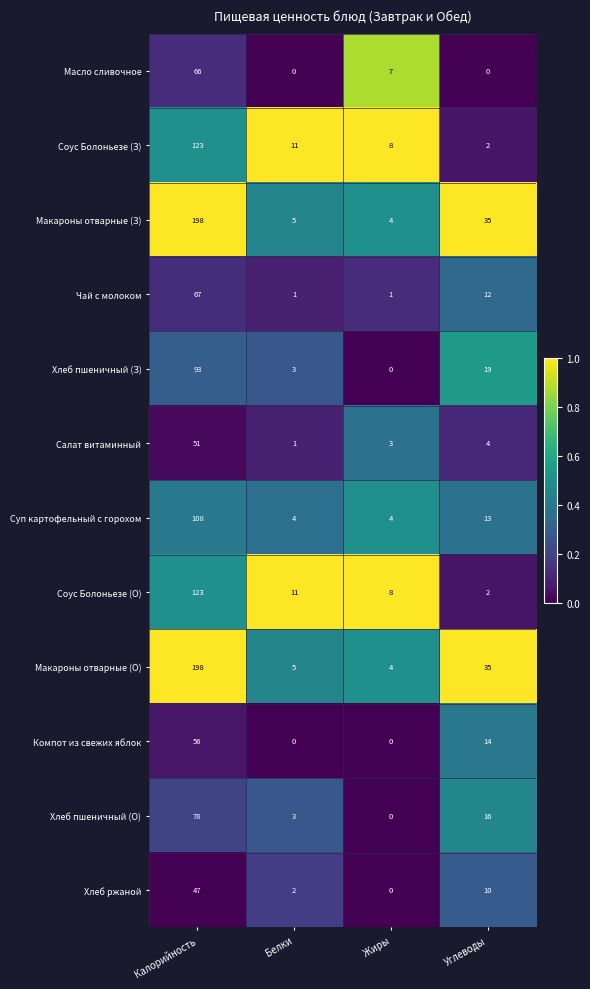

What is the difference between the highest and lowest values at Белки?

11